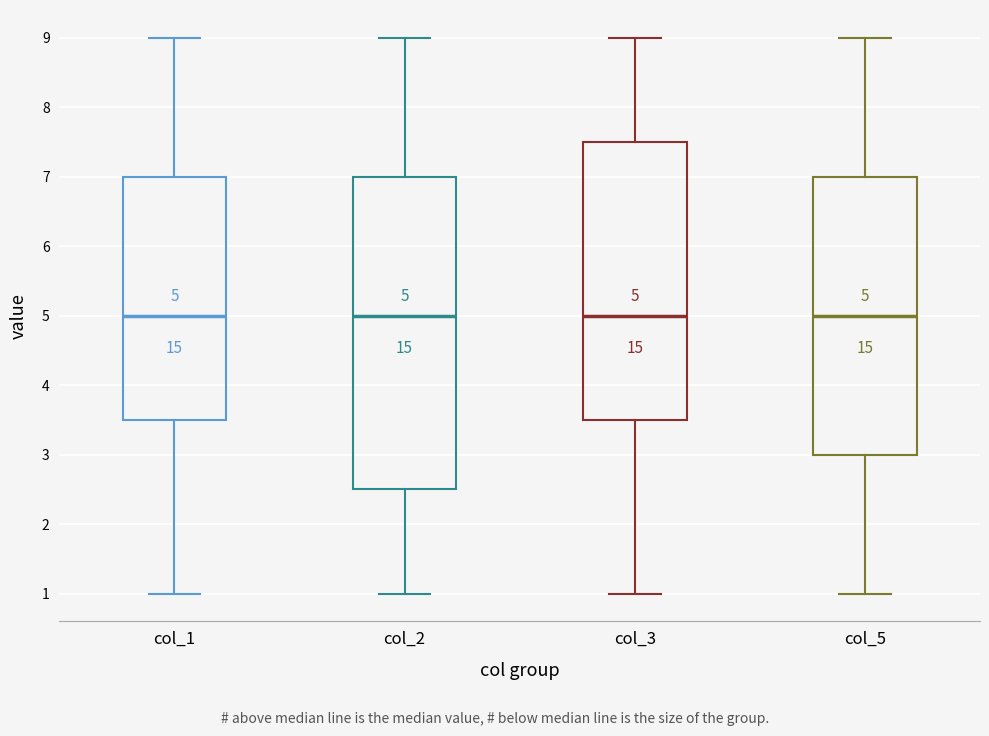

Which box is the tallest, from its lower edge to its upper edge?

col_2